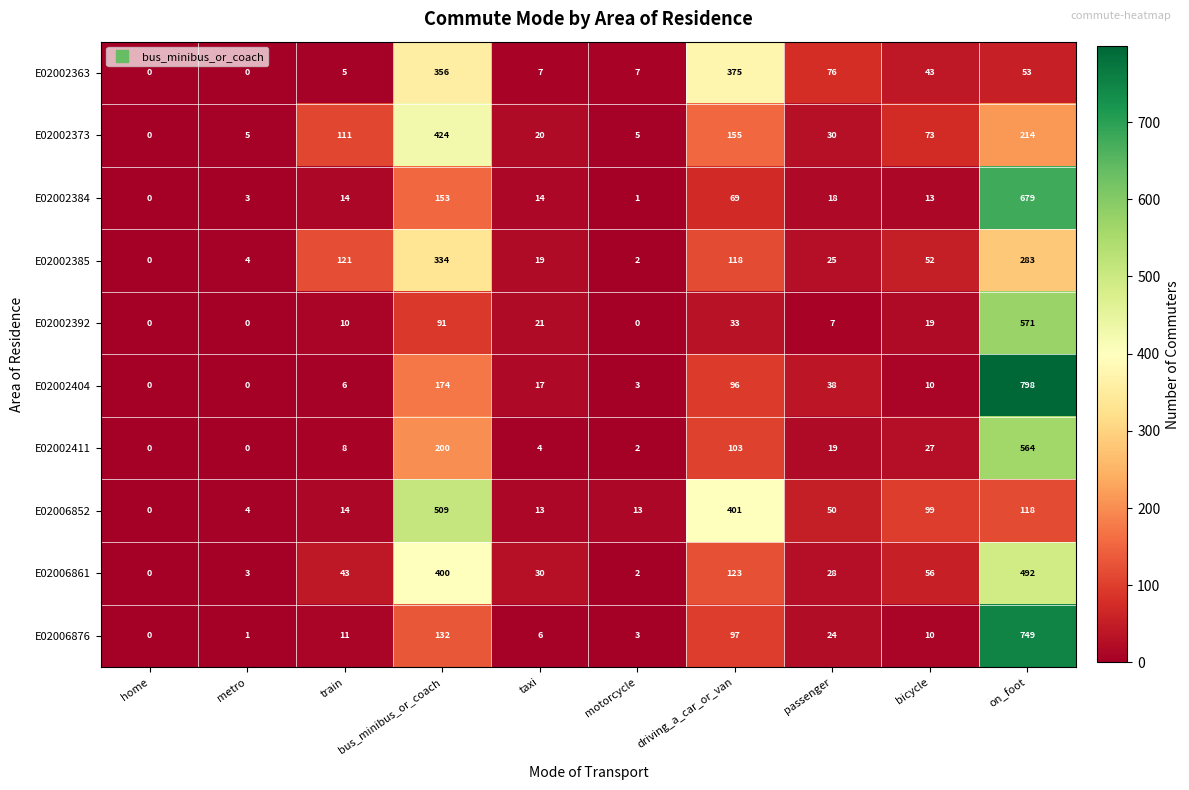

What is the maximum value shown in the chart?

798